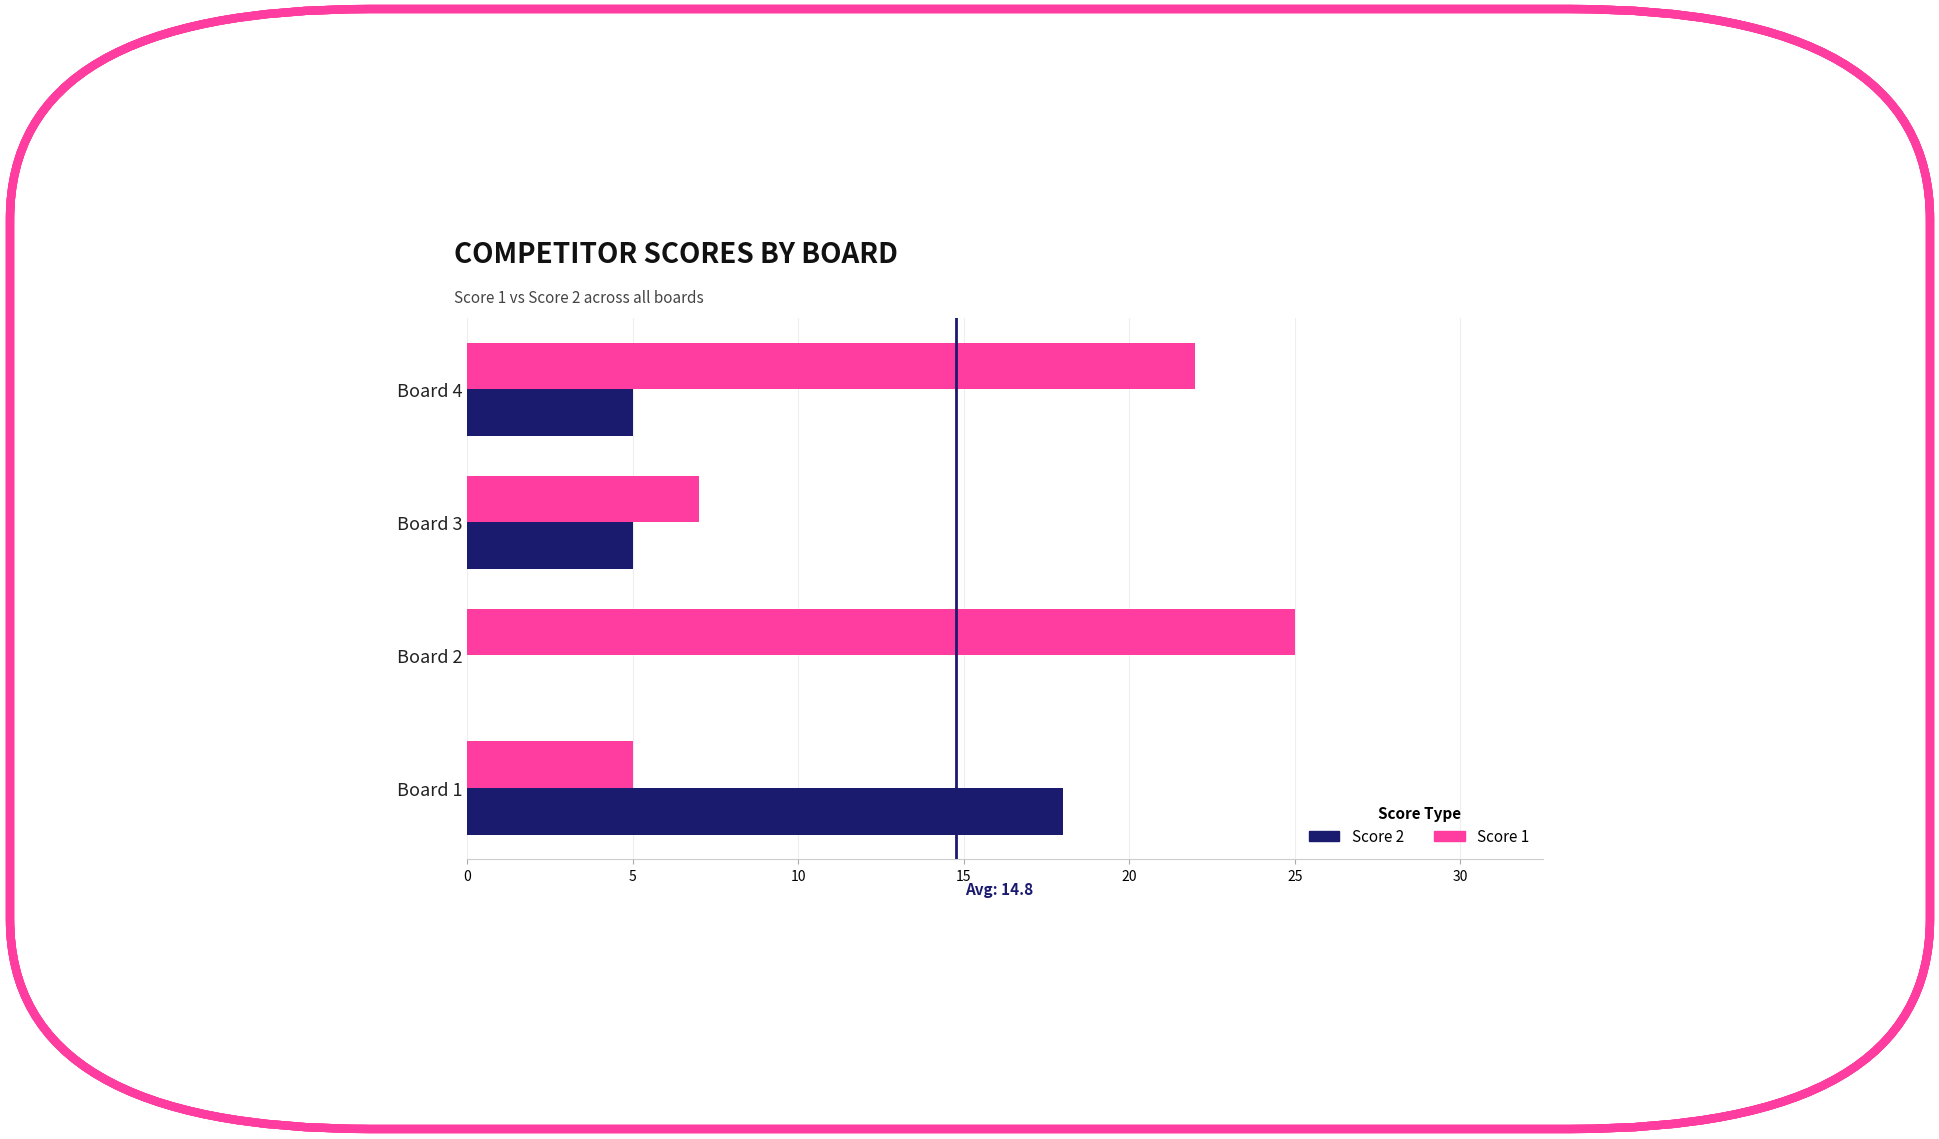

Which series has the largest total across all categories?

Score 1